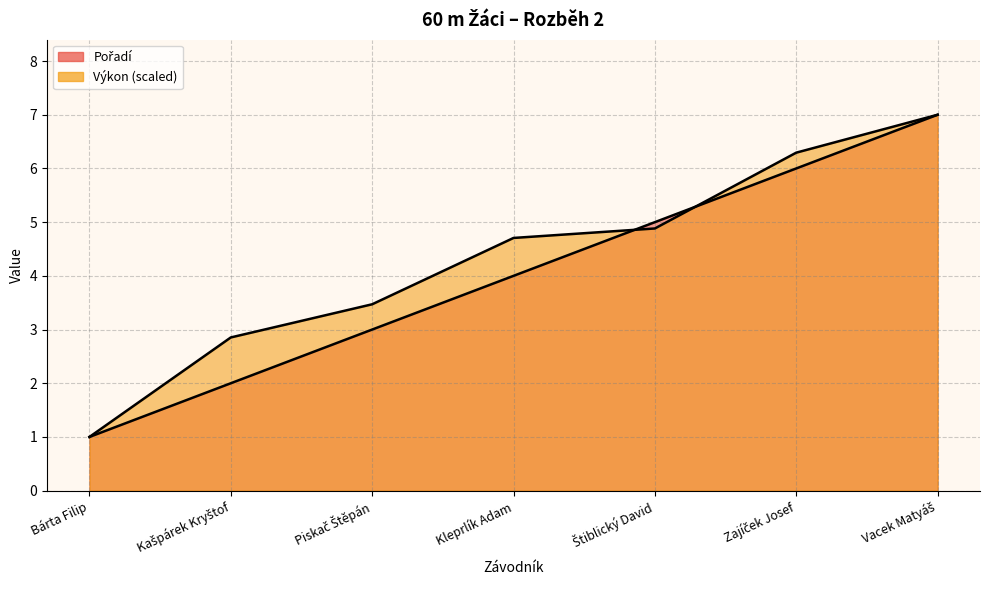

What is the maximum value for Pořadí?

7.0